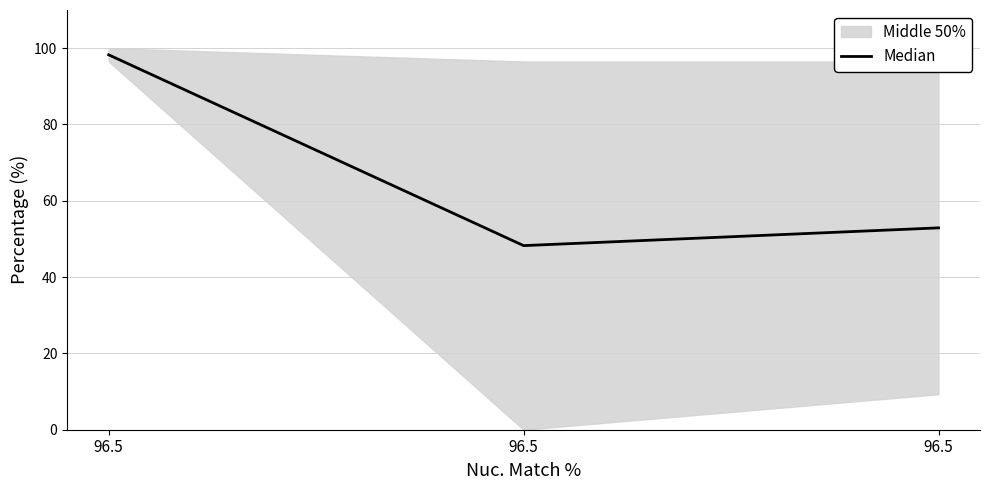

Which category has the lowest value across all series?

96.5